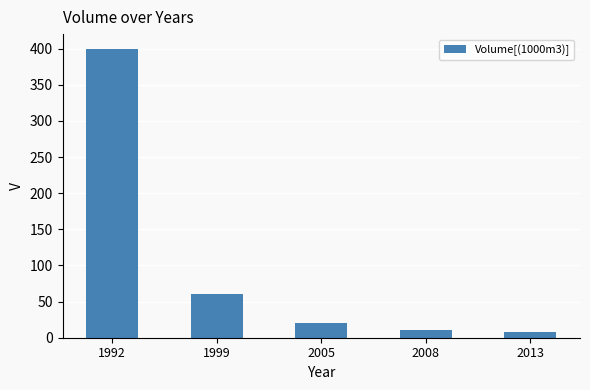

Where is the data nearest to the value 203?

1999